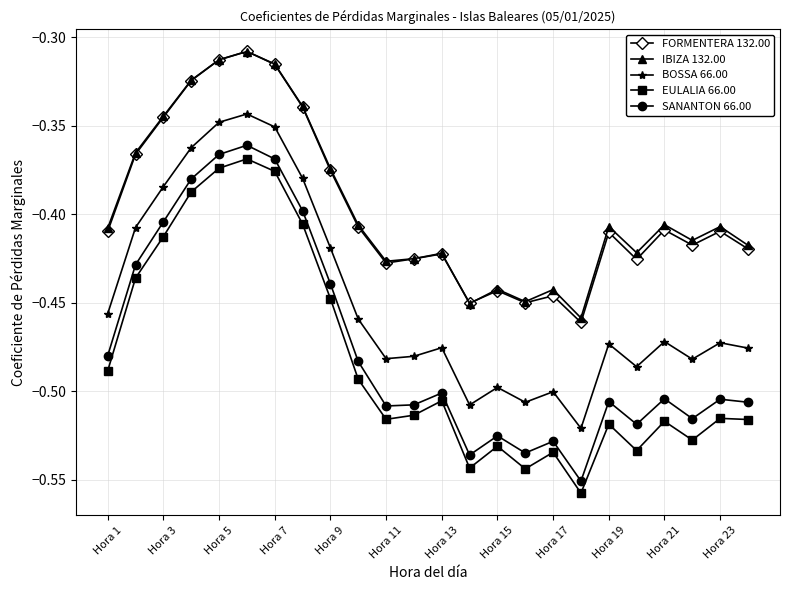

True or false: EULALIA 66.00 has more than 2 interior local peaks.

True